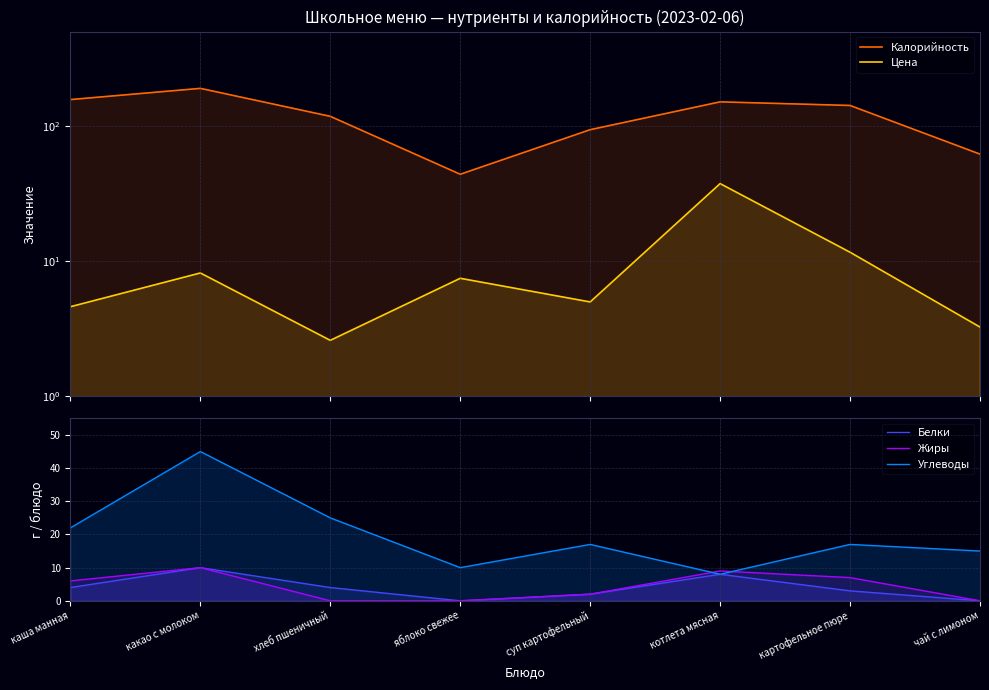

Read the Белки value at каша манная.

4.0